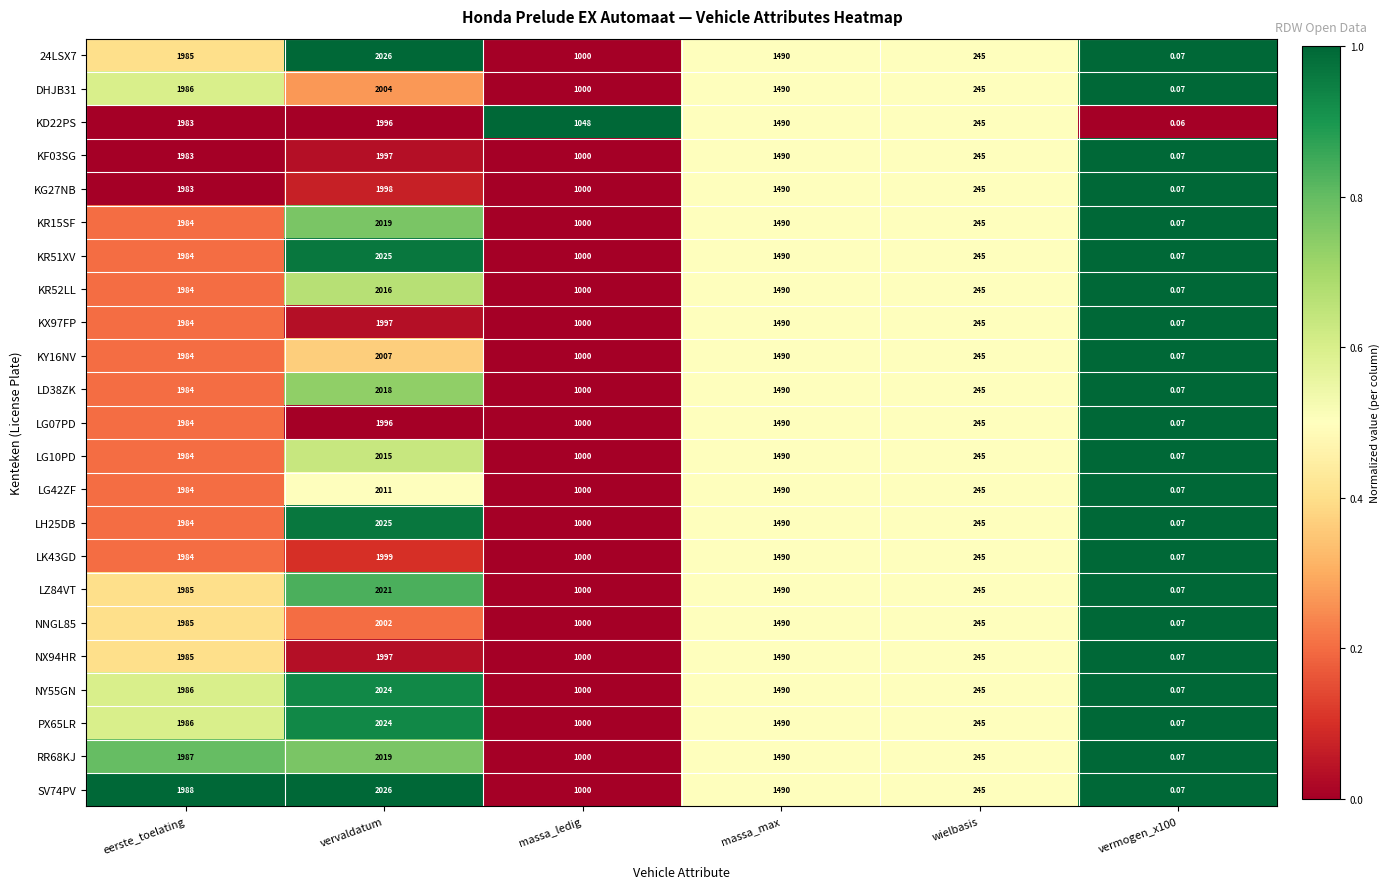

Where is RR68KJ nearest to the value 1009?

massa_ledig